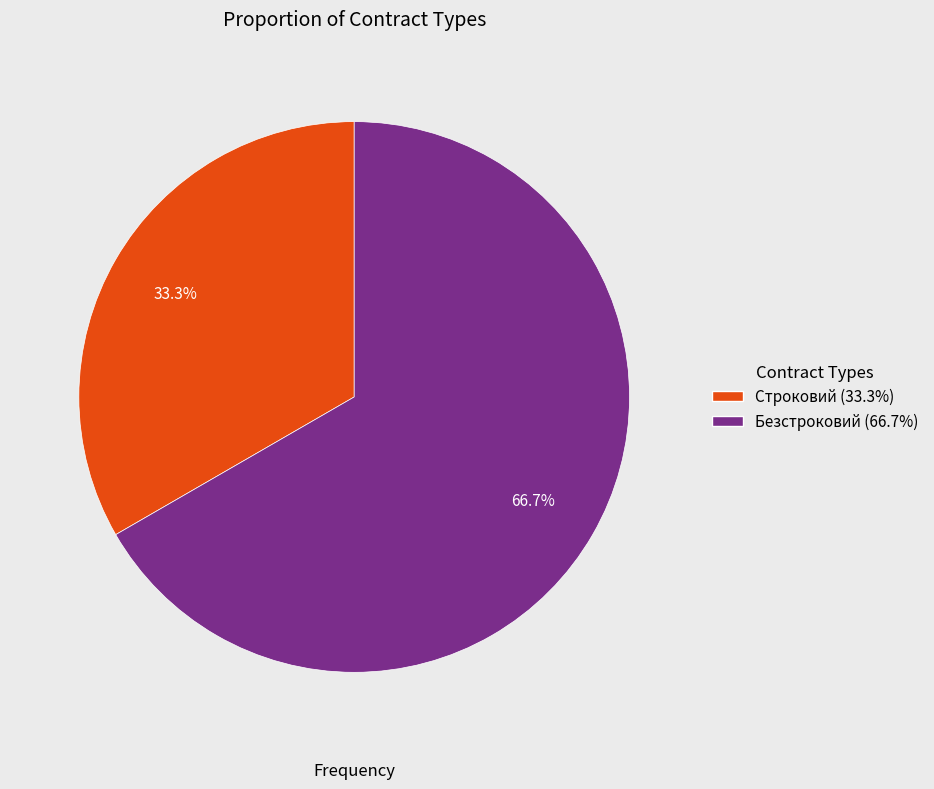

What percentage is the Строковий slice, to the nearest percent?

33%